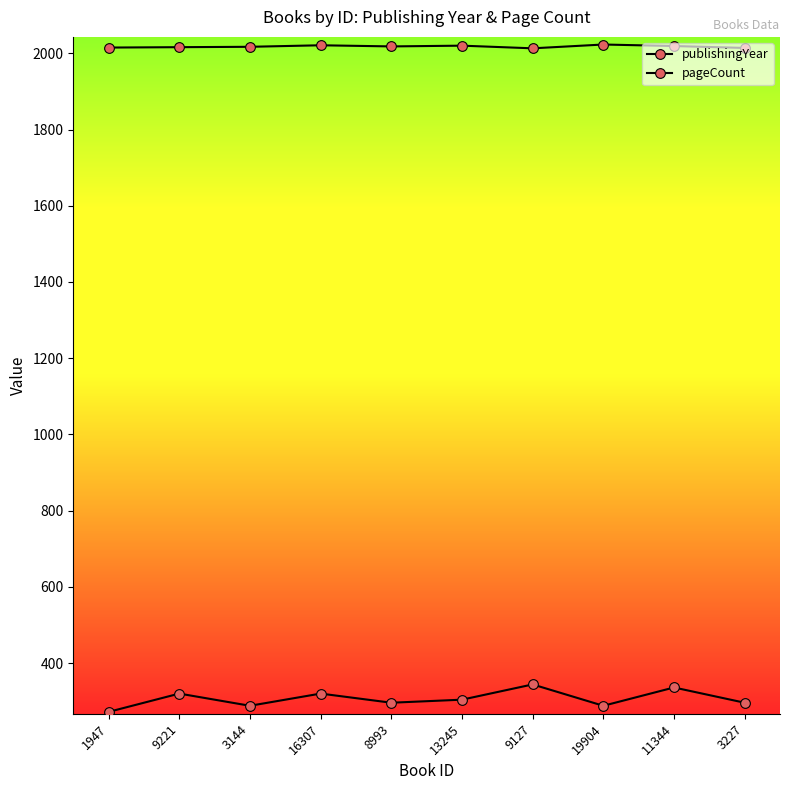

True or false: pageCount and publishingYear cross at least once.

False